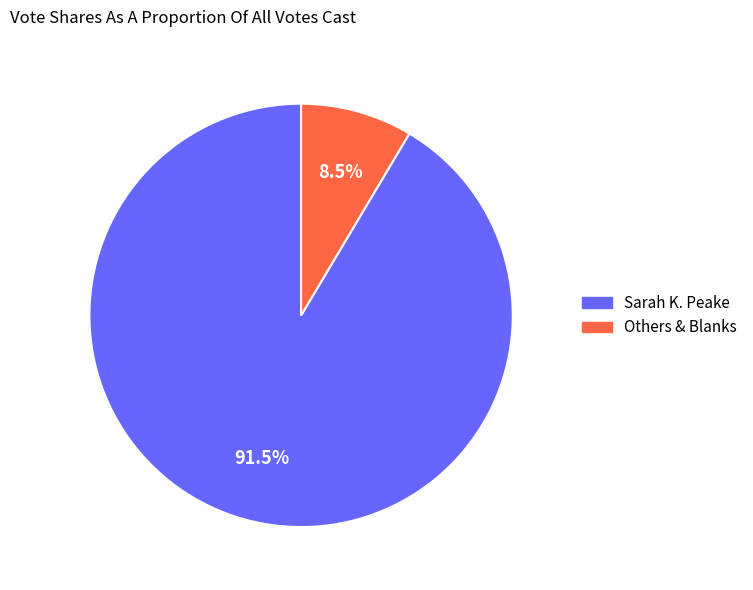

Does any single category account for the majority?

Yes